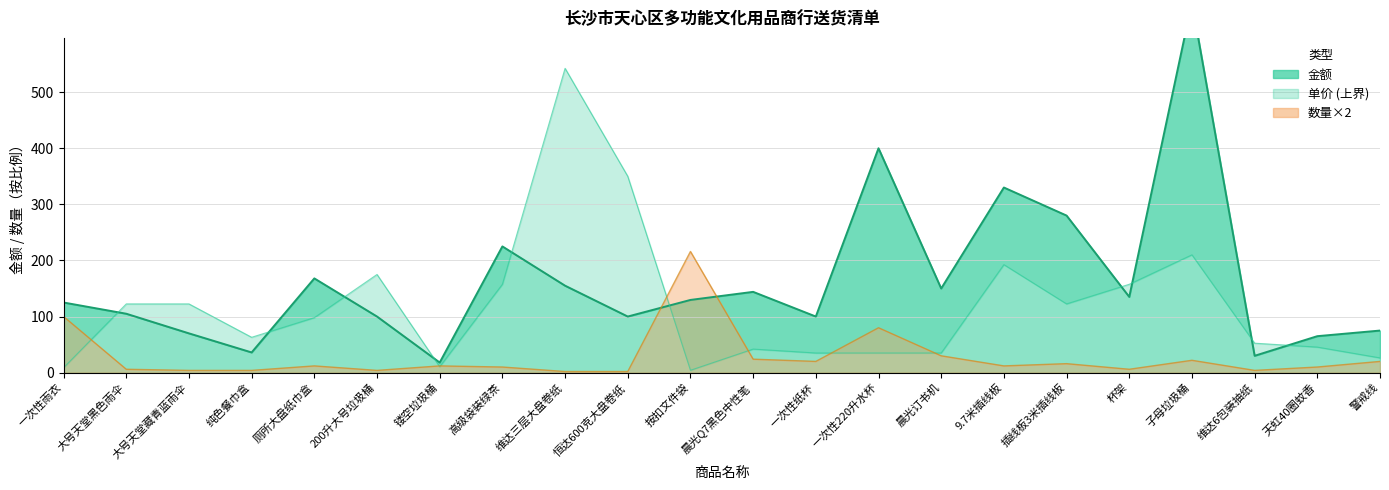

Does the chart display data point markers on the line(s)?

No